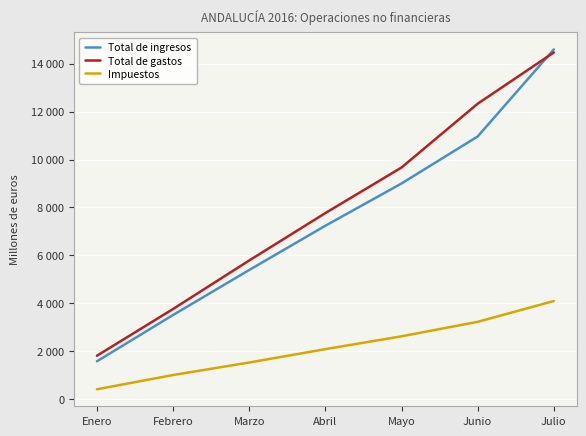

At which category is the sum across all series the highest?

Julio